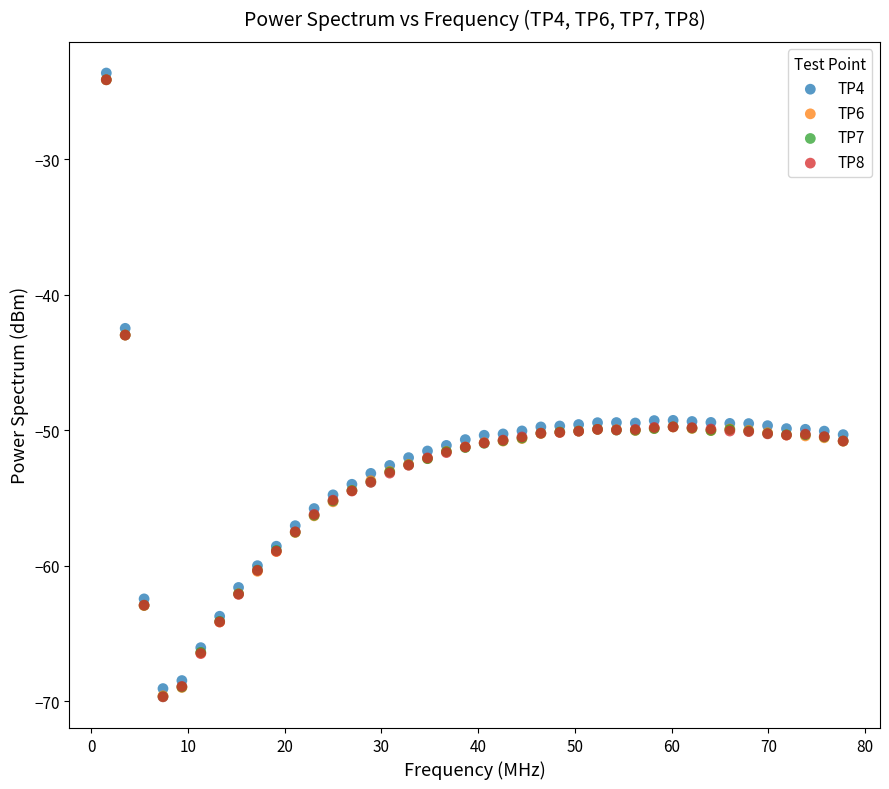

What are all the series names shown in the legend?

TP4, TP6, TP7, TP8